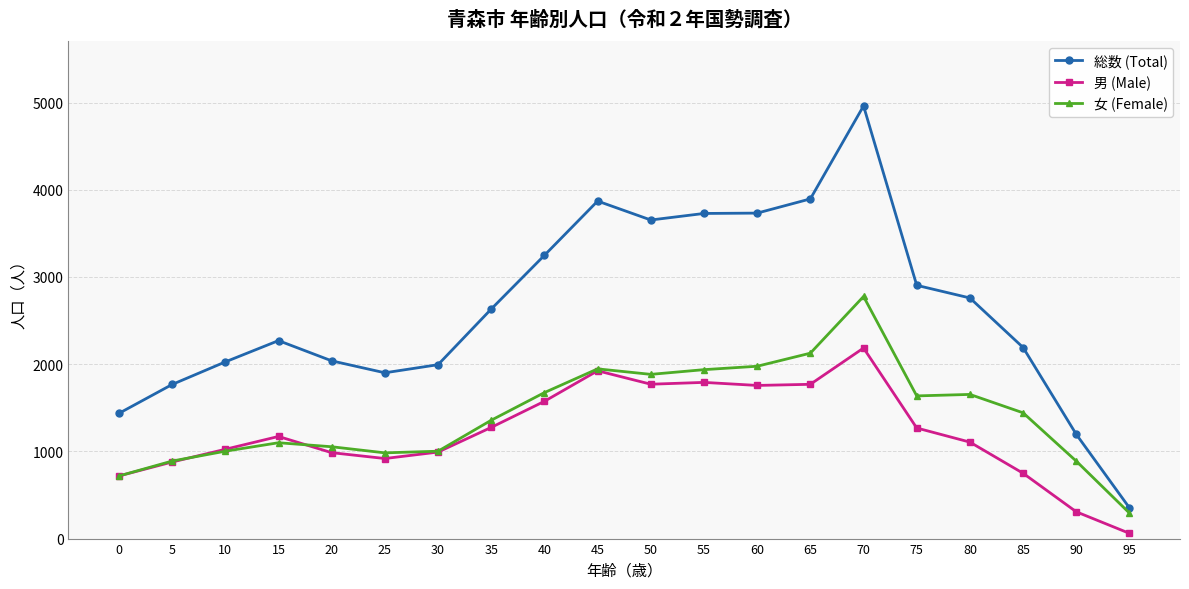

Rank the series by their maximum value, from highest to lowest.

総数 (Total), 女 (Female), 男 (Male)